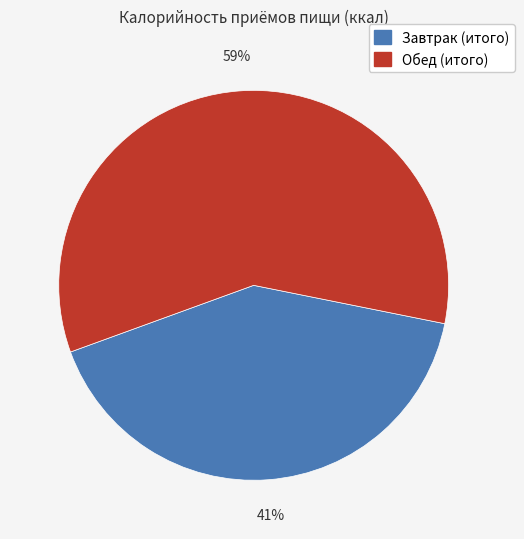

Which has a higher value, Завтрак (итого) or Обед (итого)?

Обед (итого)